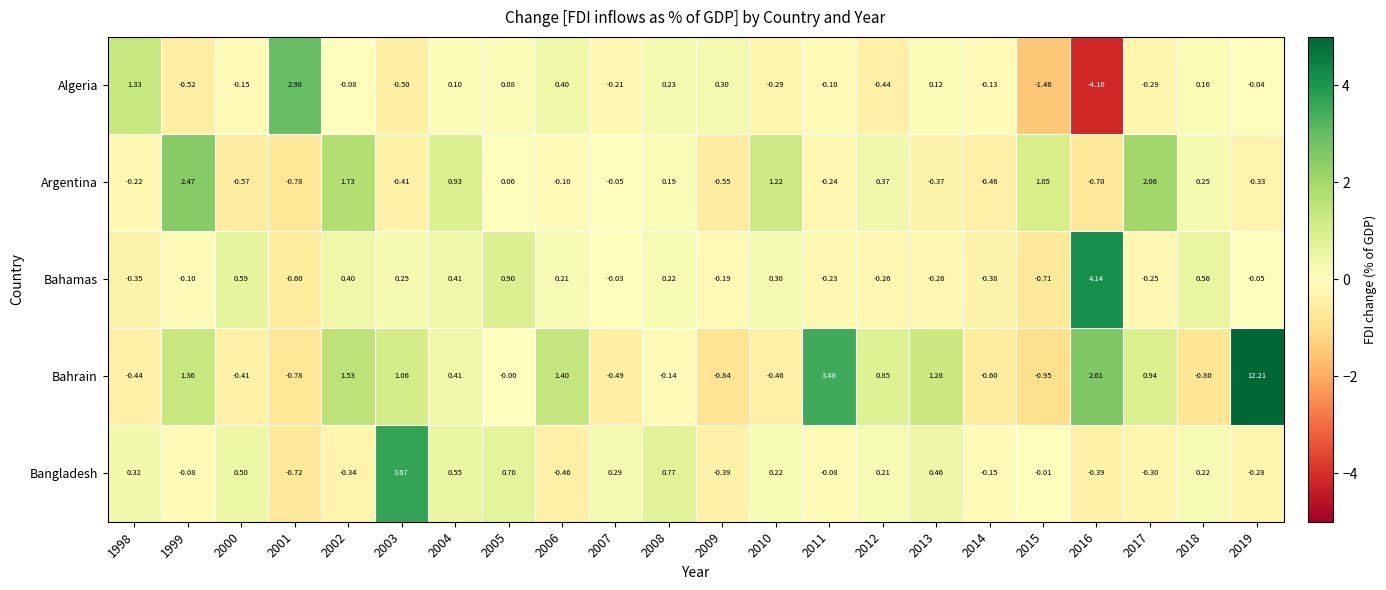

At 2000, list the series in order from smallest to largest.

Argentina, Bahrain, Algeria, Bangladesh, Bahamas